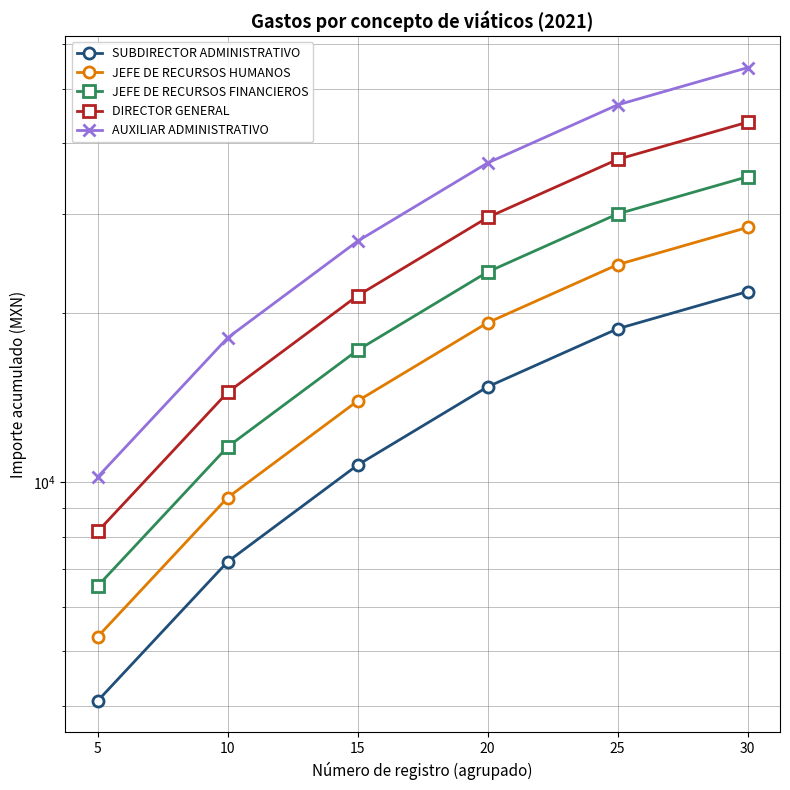

What is the spread (max minus min) of values at 30?

32715.0